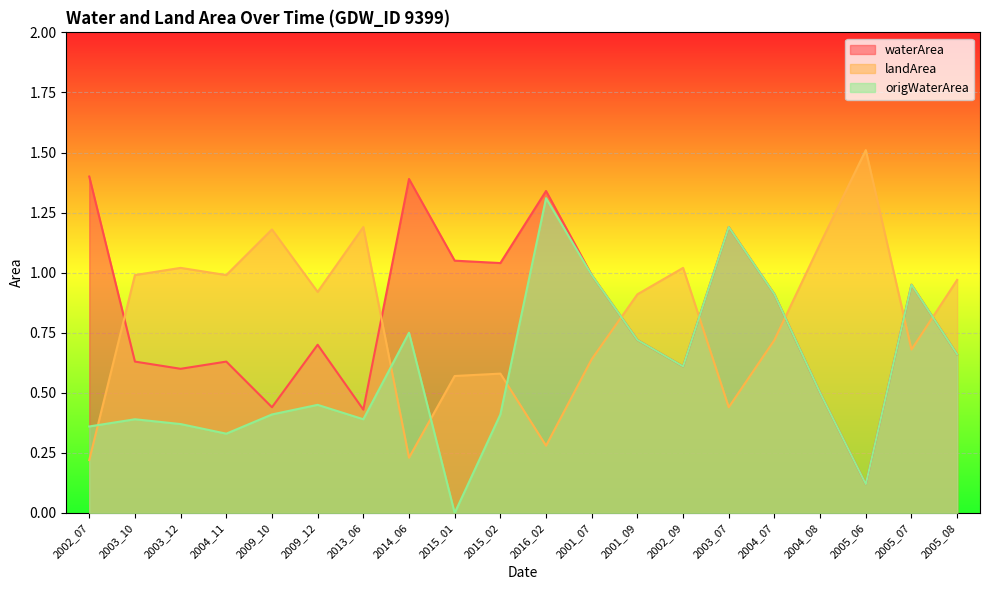

In waterArea, how many points are lower than both neighbors (excluding endpoints)?

6